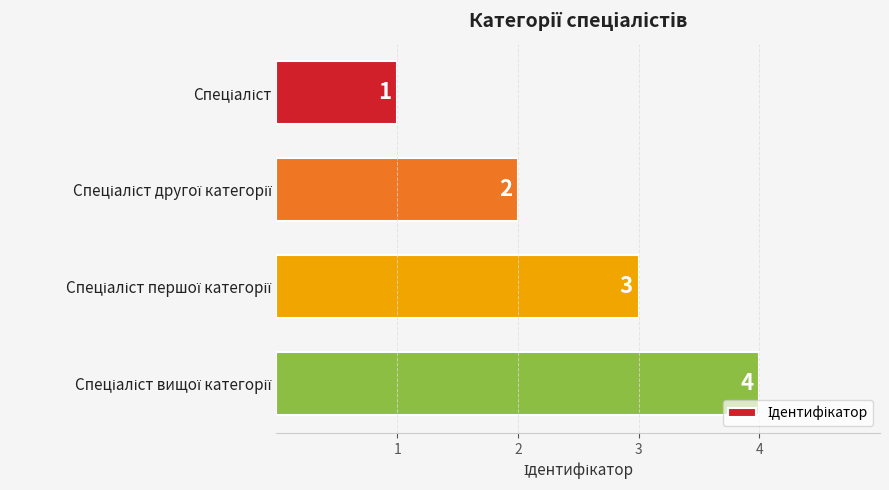

Count the values in the range 2 to 4.

3